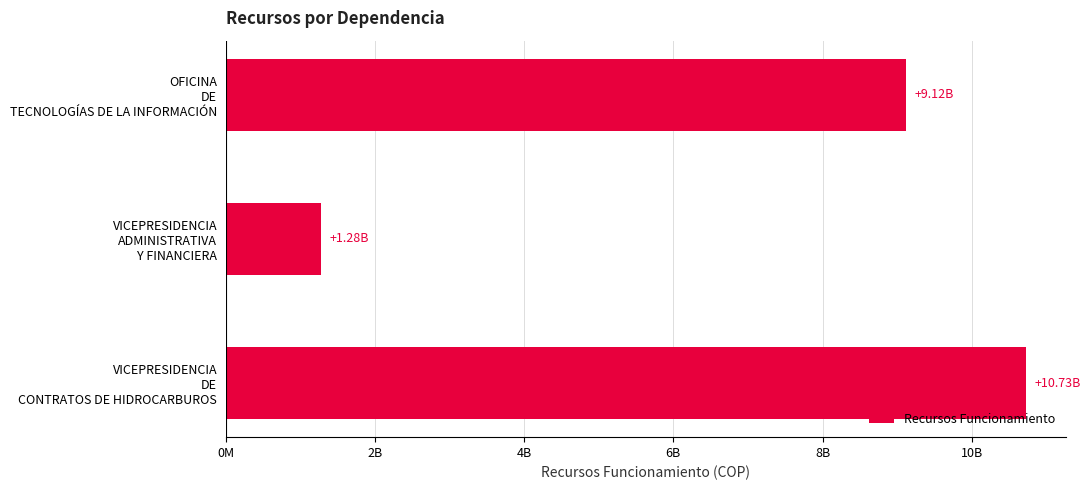

Does the chart contain any negative values?

No